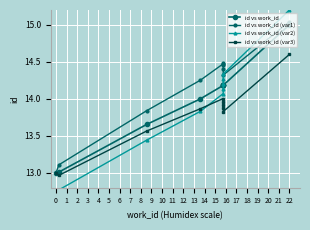

How many data points does each series have?

10